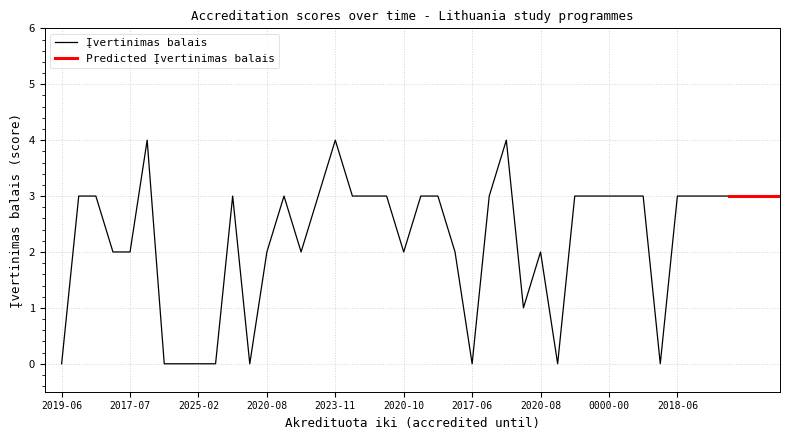

Rank the categories by value from highest to lowest.

2021-07-01, 2023-11-30, 2020-06-30, 2020-08-31, 2020-08-31, 2017-07-01, 2022-08-31, 2022-09-01, 2020-09-01, 2020-09-01, 0000-00-00, 2020-08-31, 2023-08-31, 2020-08-31, 2020-08-31, 0000-00-00, 0000-00-00, 0000-00-00, 0000-00-00, 2018-06-17, 2018-06-30, 2023-10-31, 2023-10-31, 2020-08-31, 2017-07-01, 2020-08-31, 2022-08-31, 2020-10-31, 2020-08-31, 2020-08-31, 2018-12-31, 2019-06-30, 2029-02-14, 2029-02-14, 2025-02-14, 2025-02-14, 2014-12-31, 2017-06-30, 2019-08-31, 2011-12-31